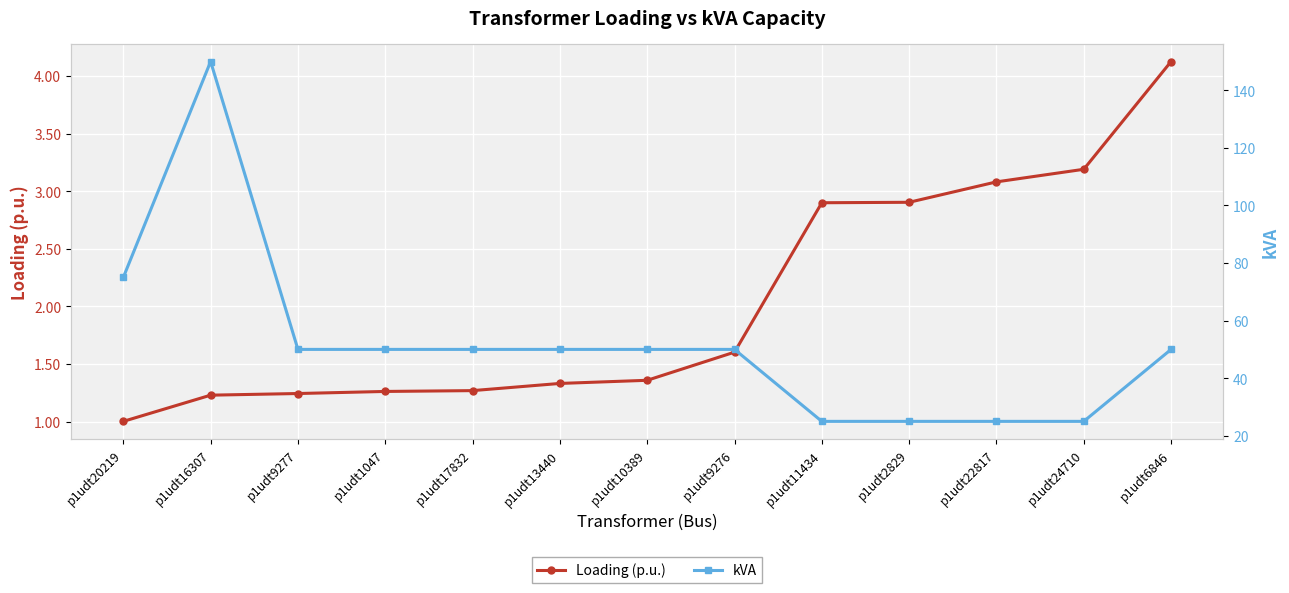

What is the label of the 7th point from the left?

p1udt10389